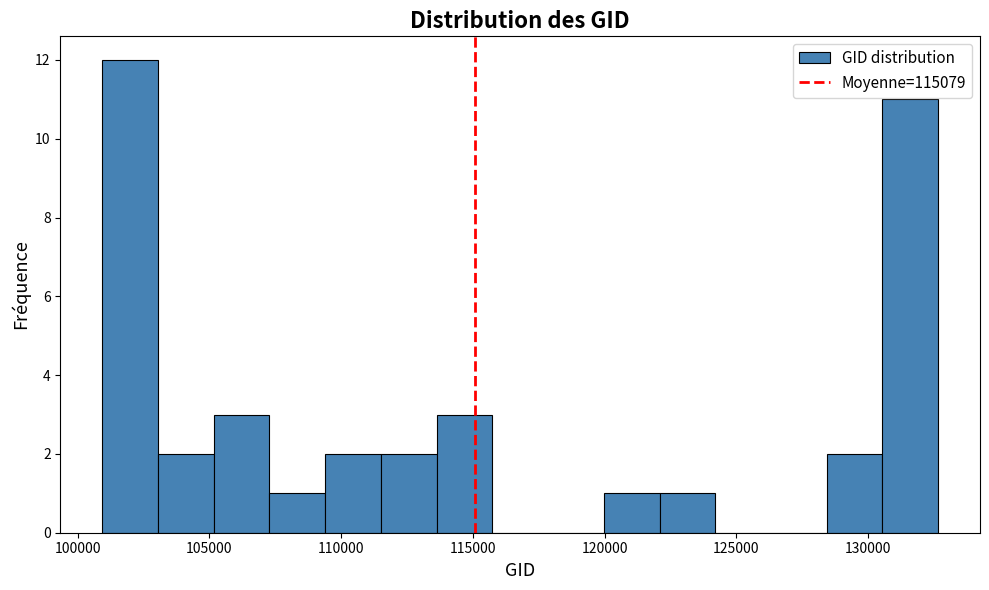

How tall is the bar that spans 128500 to 130500 on the x-axis? Neither the bar edges nor the heights are printed on the chart, so give them approximately, as read against the axes.

2